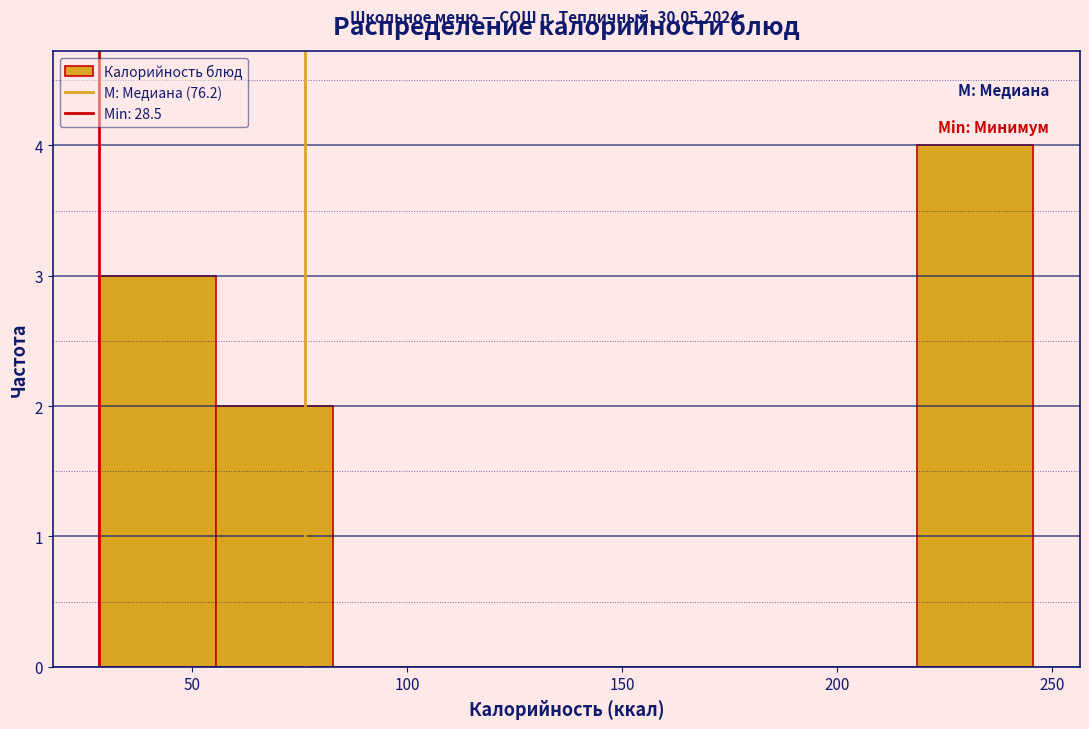

Reading left to right, list every bar in this chart as the range it spans on the x-axis followed by its height. Neither the bar edges nor the heights are printed on the chart, so give them approximately, as read against the axes.

30 to 55: 3
55 to 85: 2
85 to 110: 0
110 to 135: 0
135 to 165: 0
165 to 190: 0
190 to 220: 0
220 to 245: 4